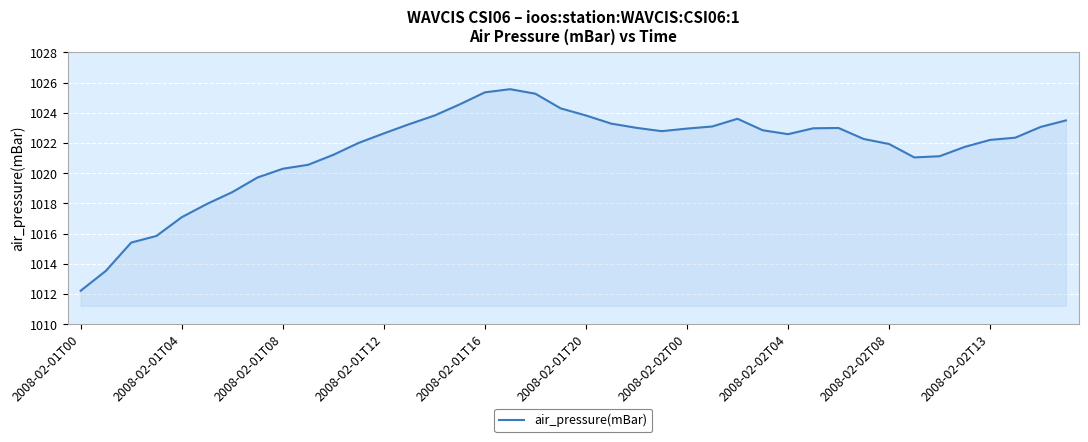

What is the minimum value shown in the chart?

1012.2